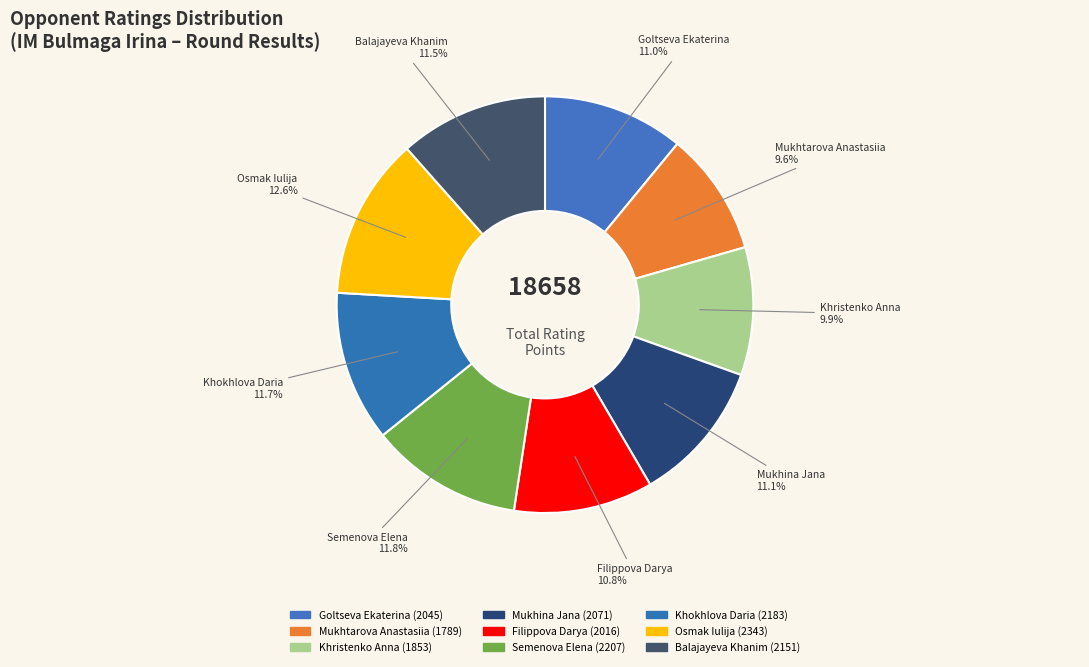

How many slices are in this pie chart?

9